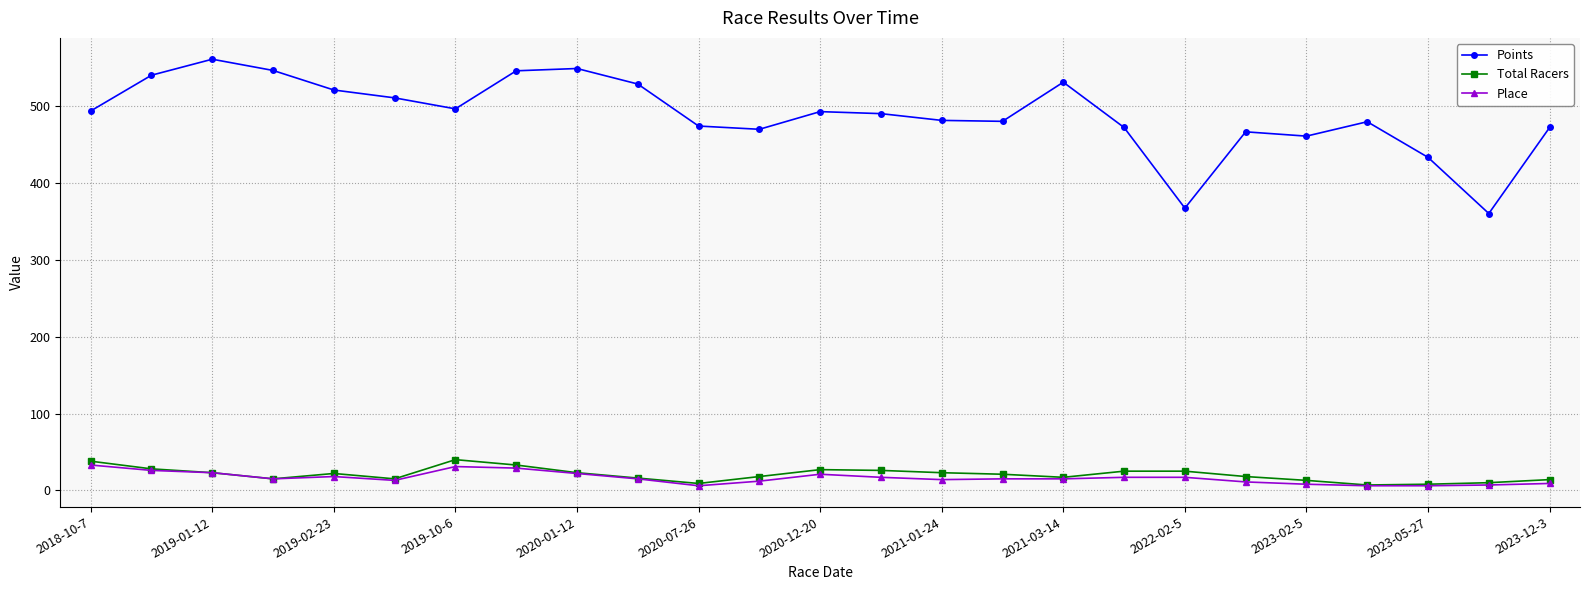

What is the difference between the maximum and minimum values in the Points series?

200.9